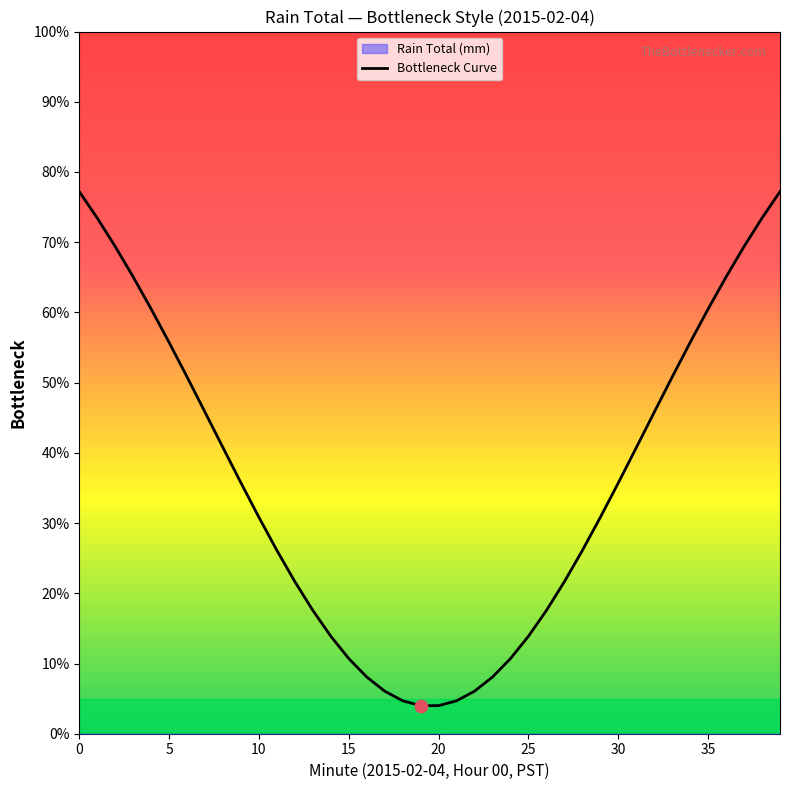

Between 15 and 38, which is larger?

38